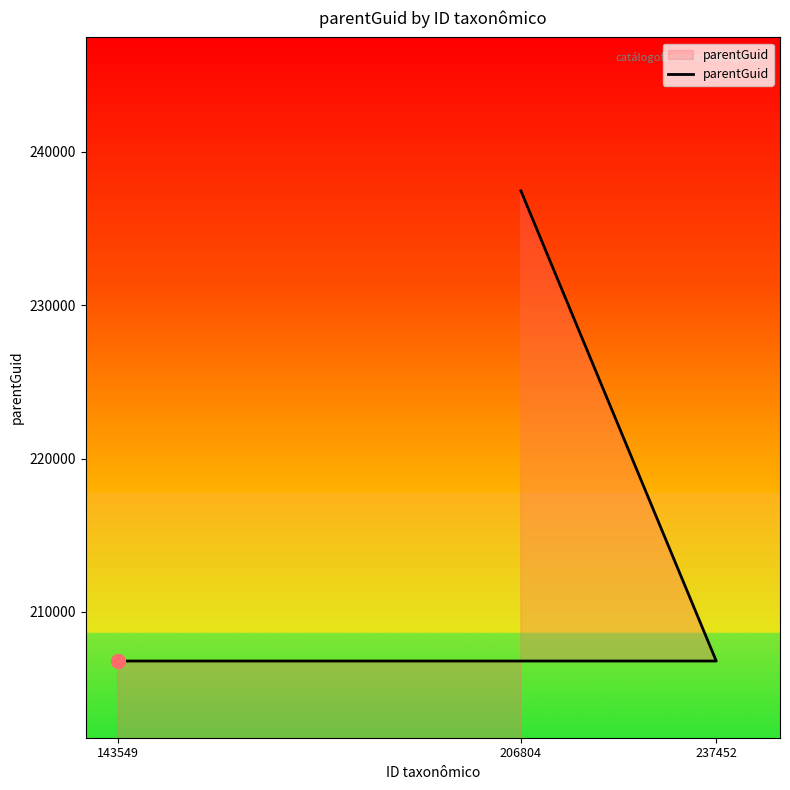

What is the change in value from 237452 to 206804?

+30651